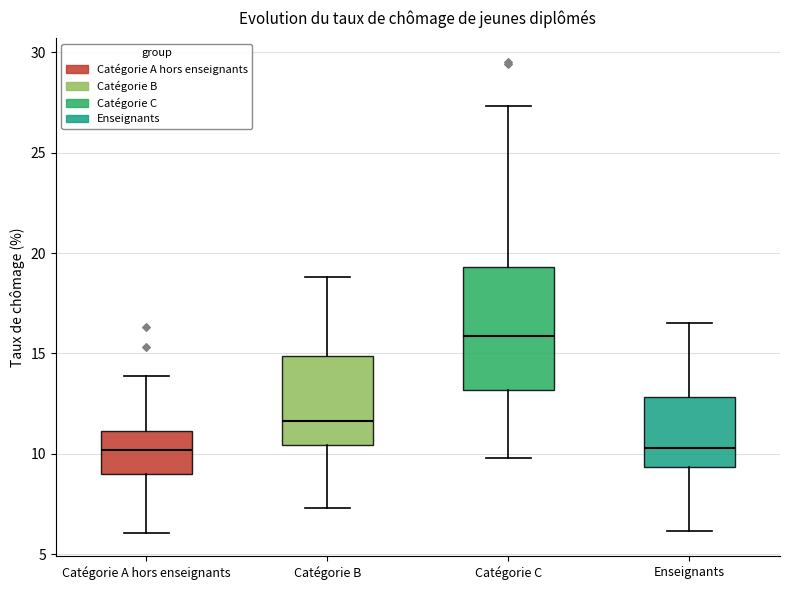

Where does the upper whisker of the box for Catégorie A hors enseignants end on the y-axis? The values are not printed on the chart, so give them approximately, as read against the axis.

14.0